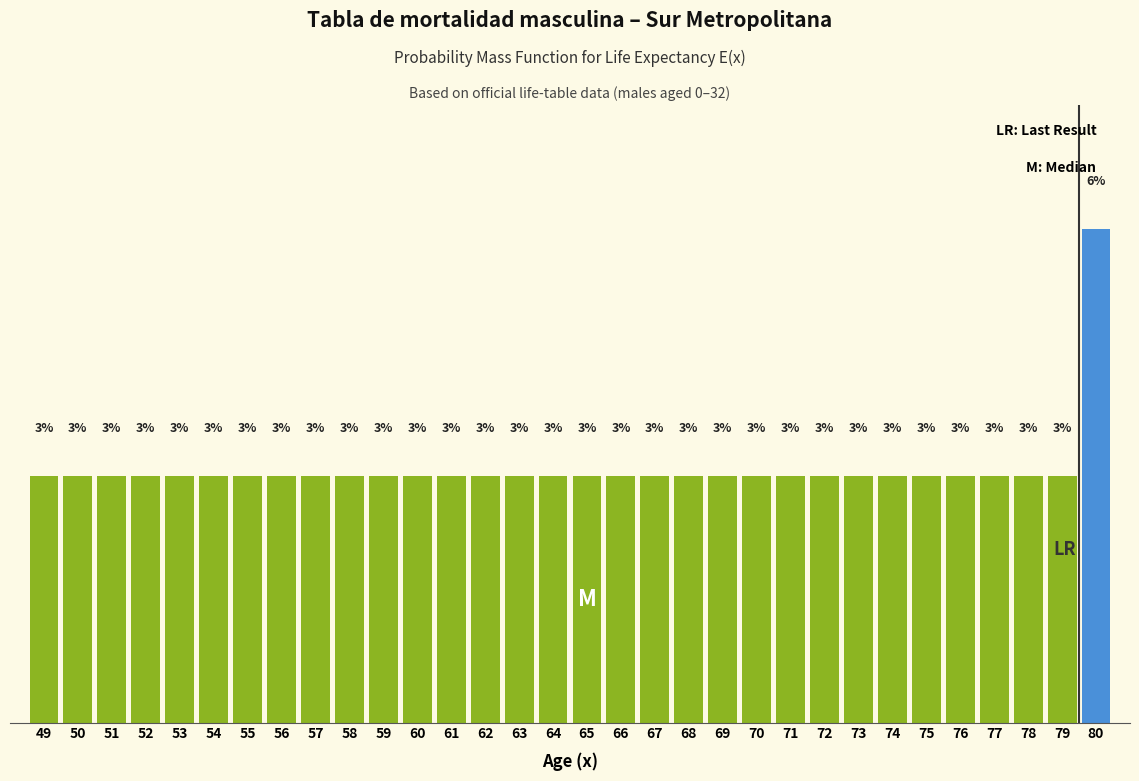

Does the chart contain any negative values?

No